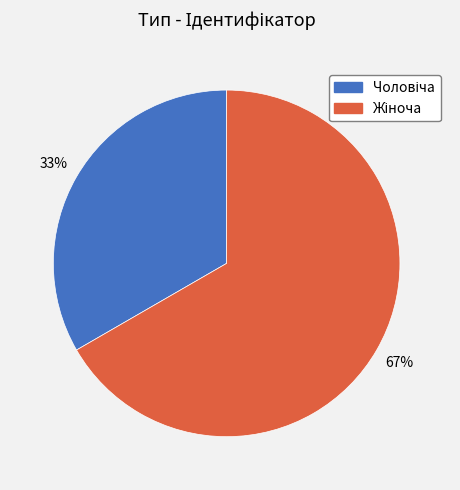

Count the number of slices in the pie.

2